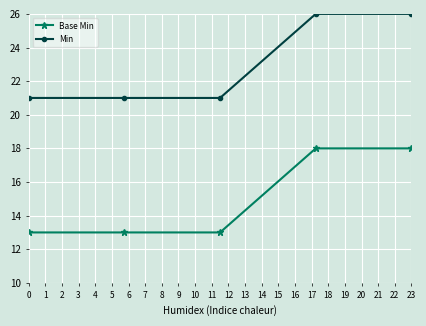

What is the value of the Min point at the 4th from the left?

26